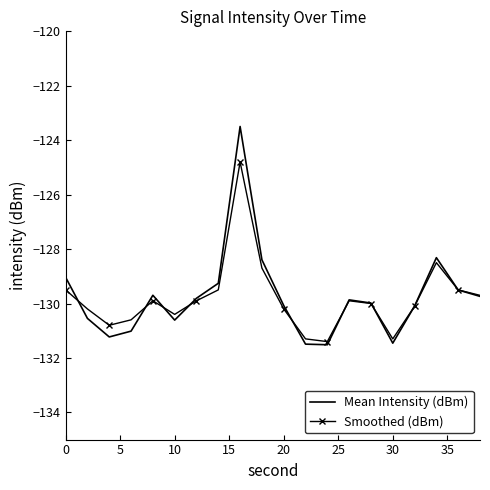

What is the sum of all Mean Intensity (dBm) values?

-2595.1